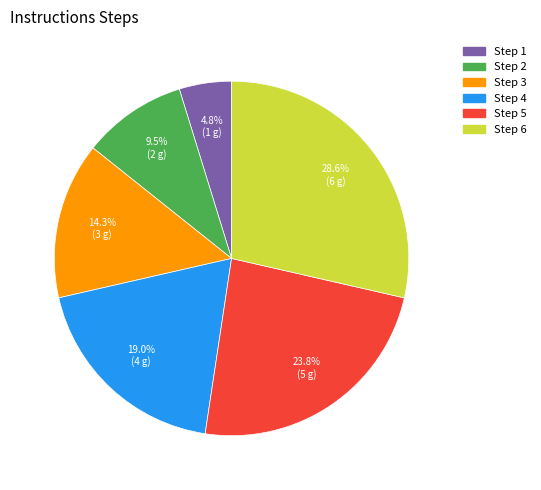

Is there any slice that represents more than half of the pie?

No